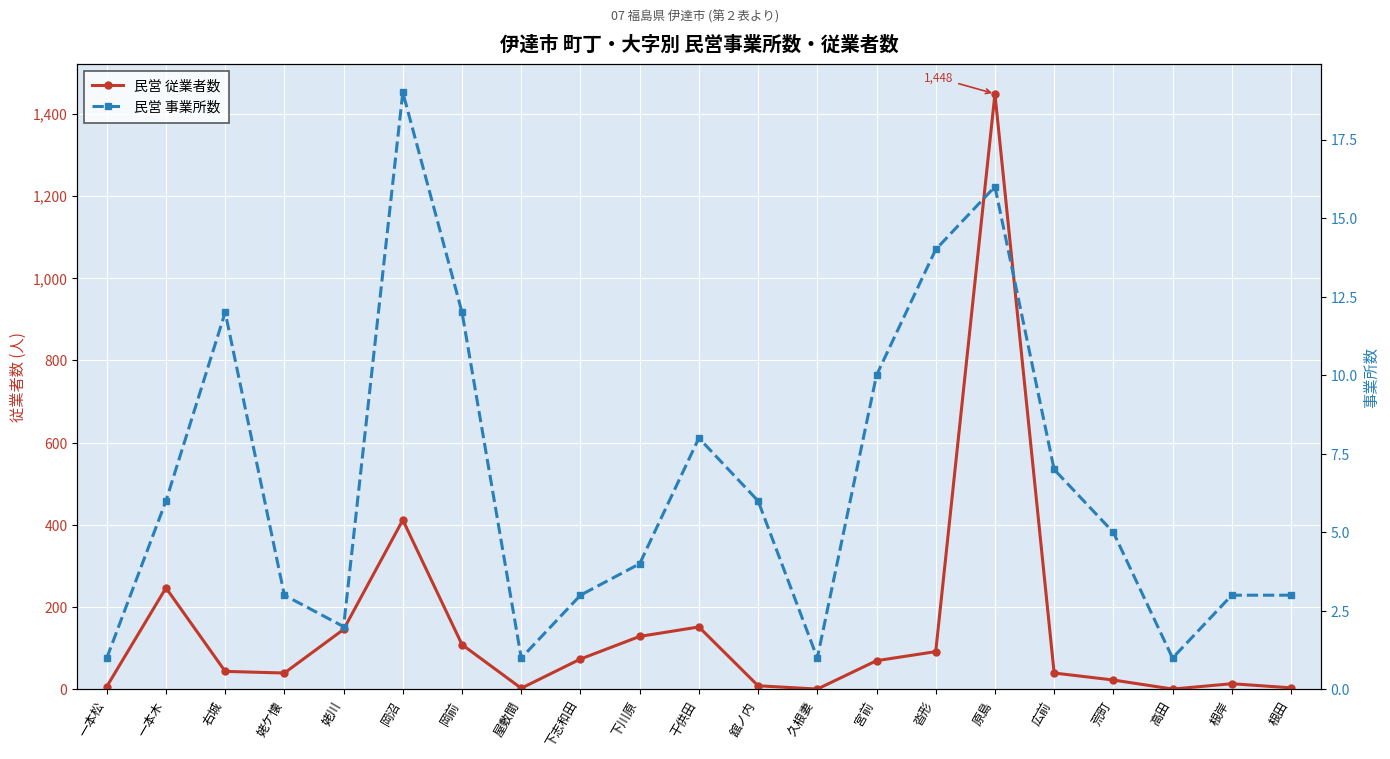

What is the difference between the highest and lowest values at 下志和田?

71